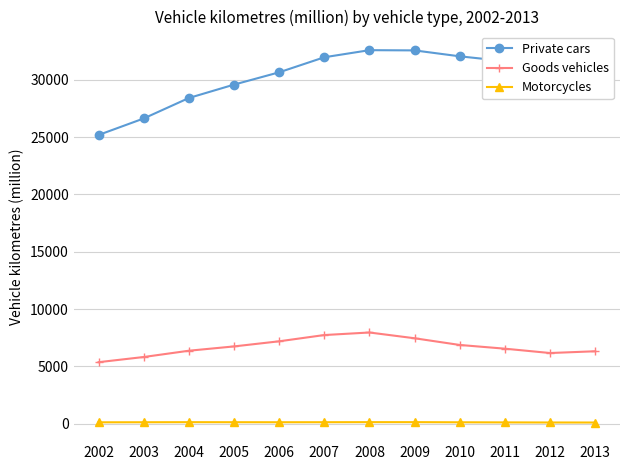

Does the chart have visible grid lines?

Yes